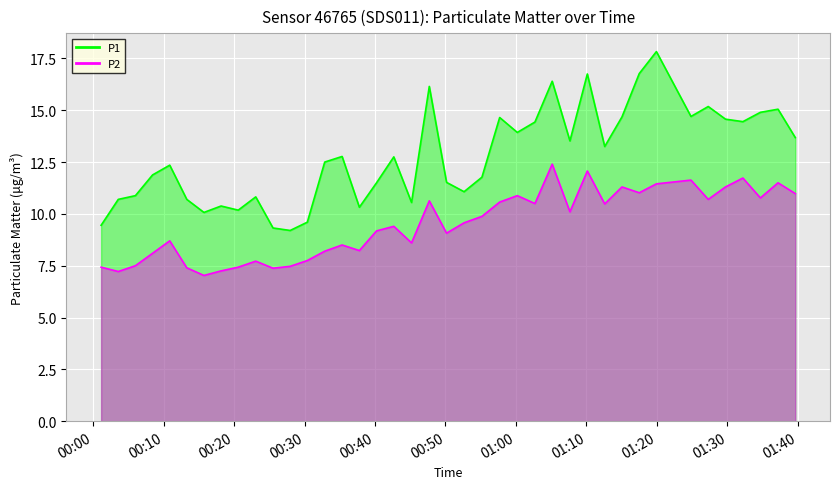

True or false: P1 and P2 intersect in this chart.

False